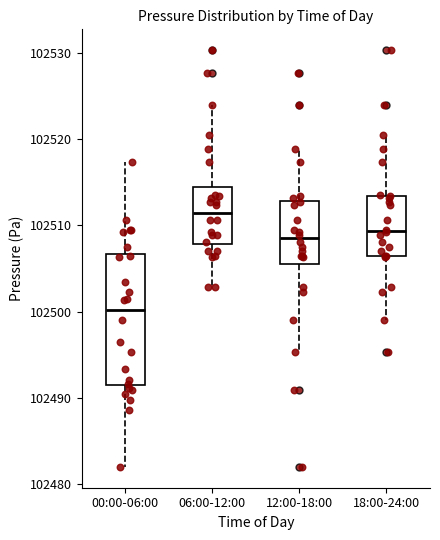

Which box's median line is the highest?

06:00-12:00